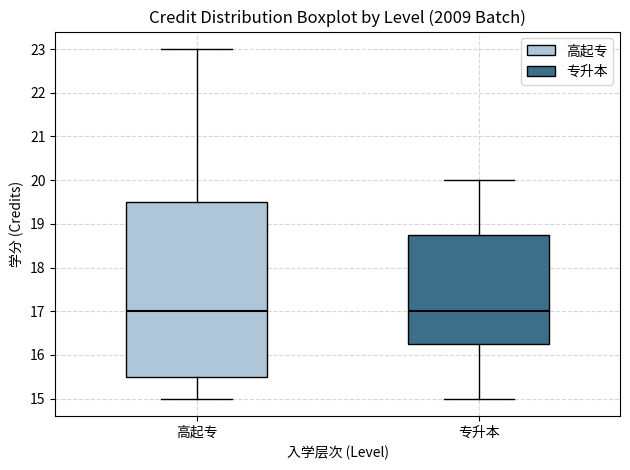

Which box is the tallest, from its lower edge to its upper edge?

高起专